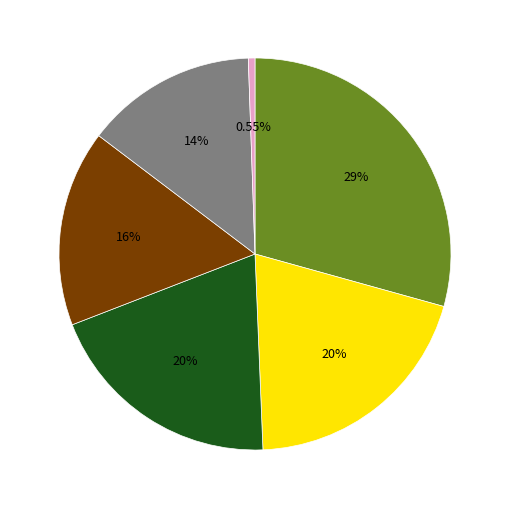

Is there a majority slice in this chart?

No